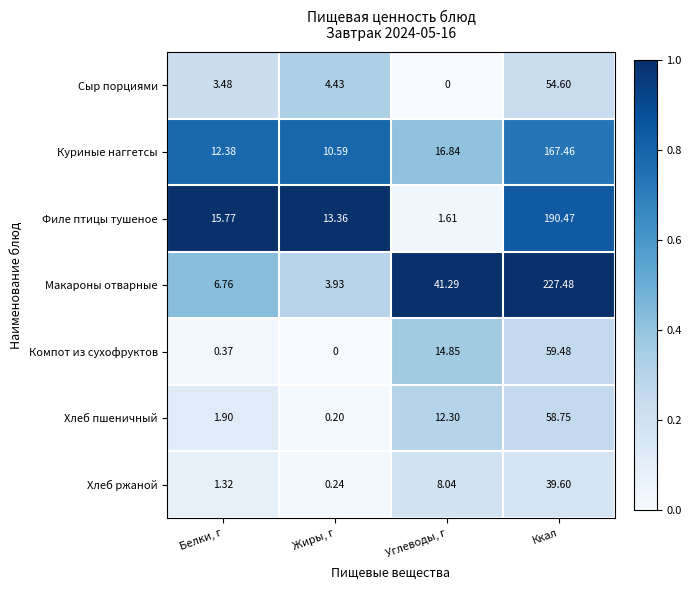

What is the total value across all series at Белки, г?

42.0